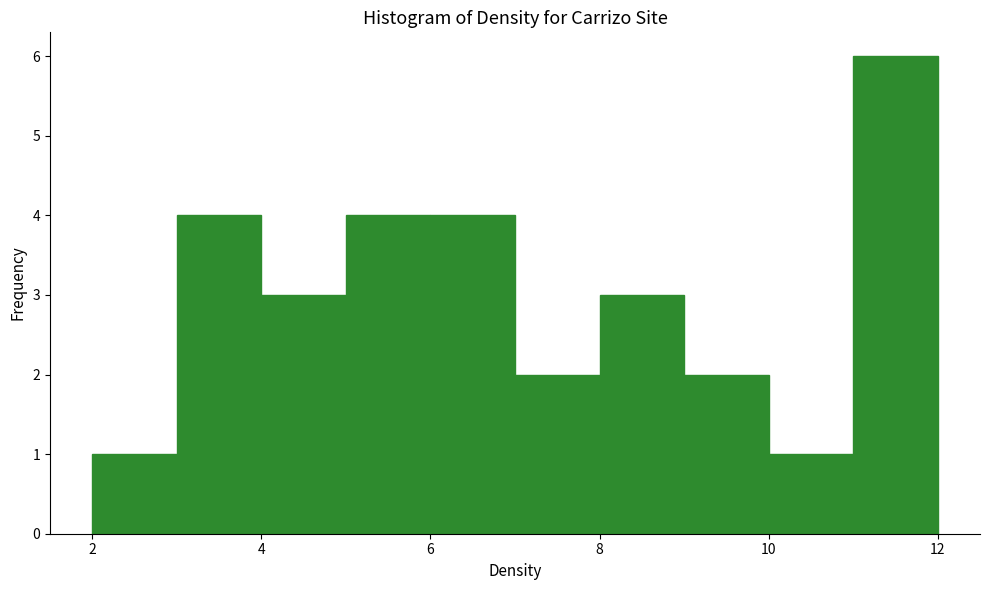

Which range on the x-axis has the tallest bar?

11 to 12